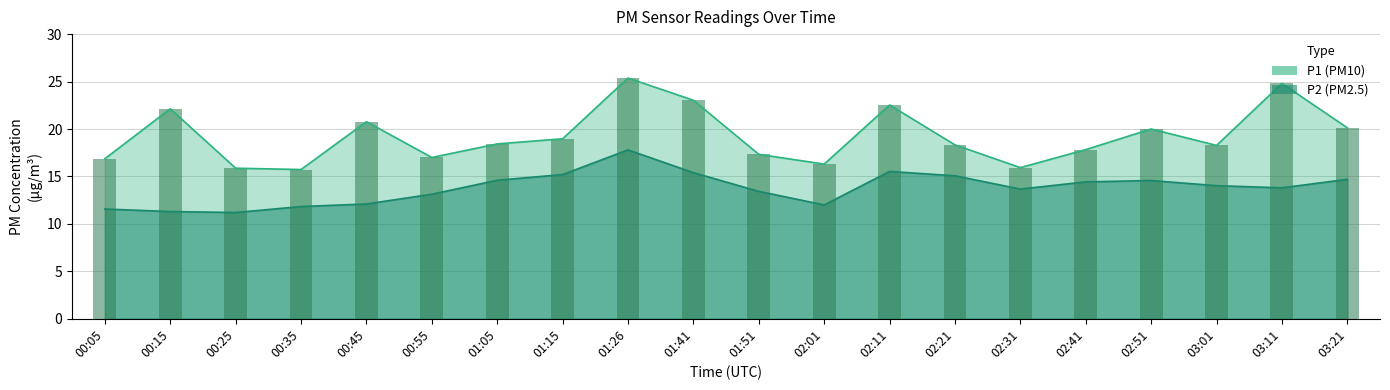

What is the difference between the P2 values at 02:21 and 01:26?

2.7